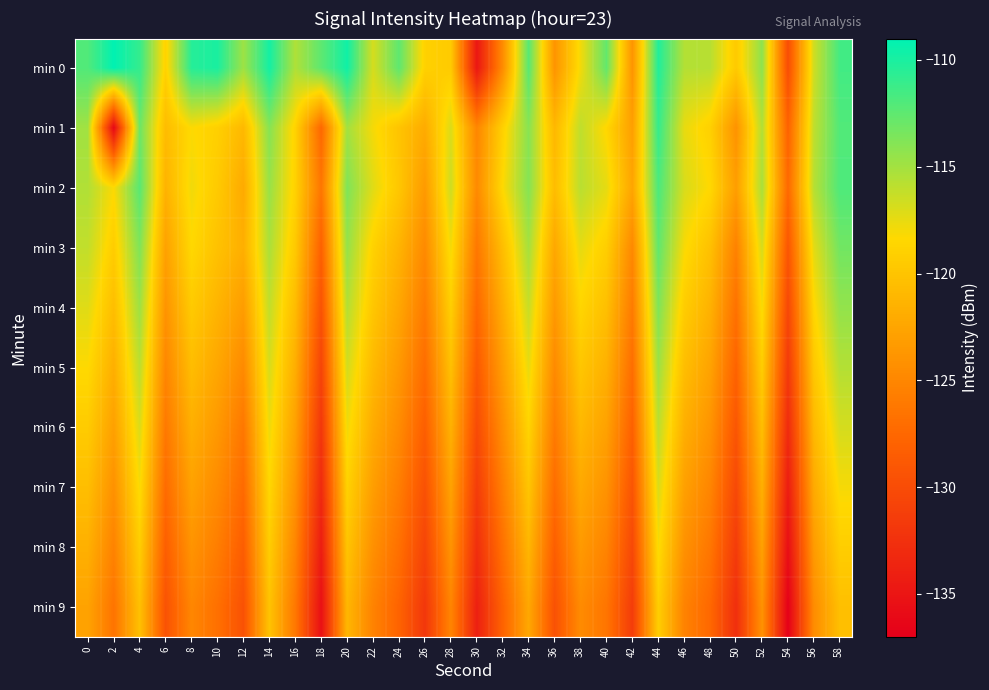

Between 12 and 4, which is larger?

4